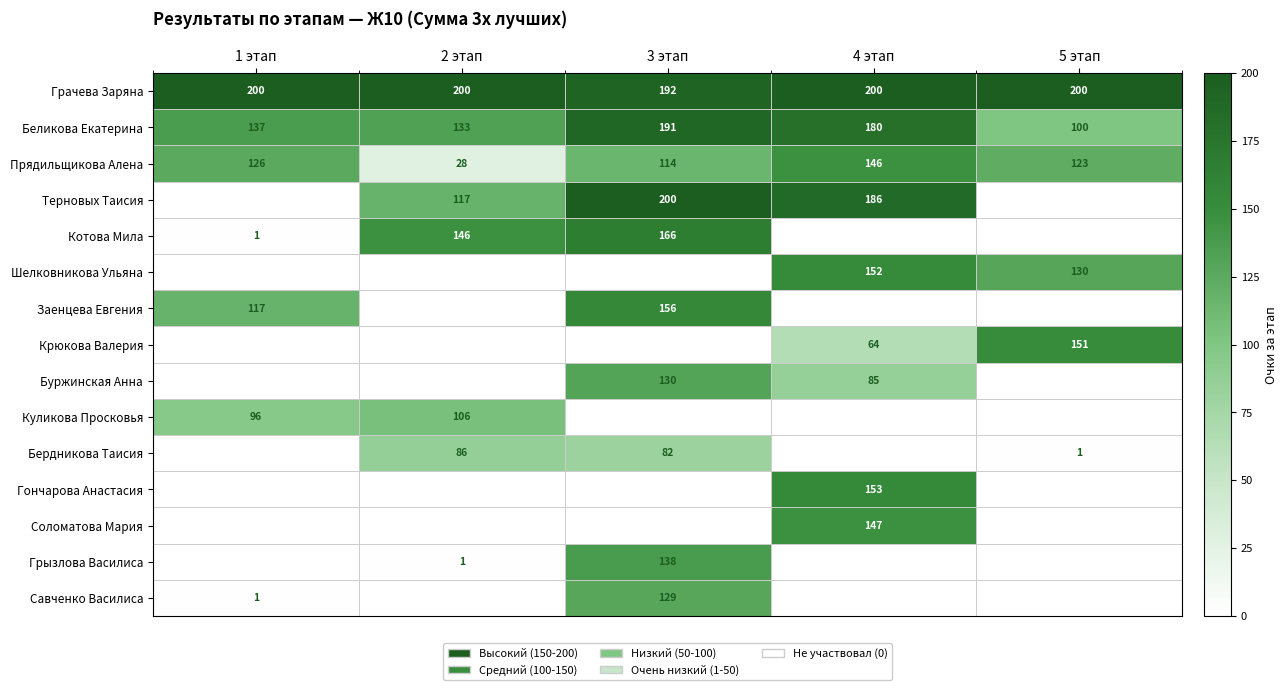

What is the difference between the maximum and minimum values in the Беликова Екатерина series?

91